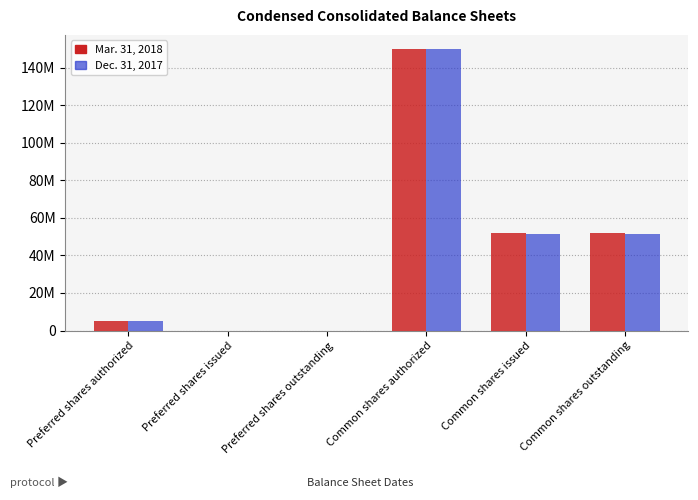

Reading right to left, list all the values displayed in this chart.

Mar. 31, 2018: Common shares outstanding=51781429	Common shares issued=51781429	Common shares authorized=150000000	Preferred shares outstanding=0	Preferred shares issued=0	Preferred shares authorized=5000000
Dec. 31, 2017: Common shares outstanding=51644841	Common shares issued=51644841	Common shares authorized=150000000	Preferred shares outstanding=0	Preferred shares issued=0	Preferred shares authorized=5000000